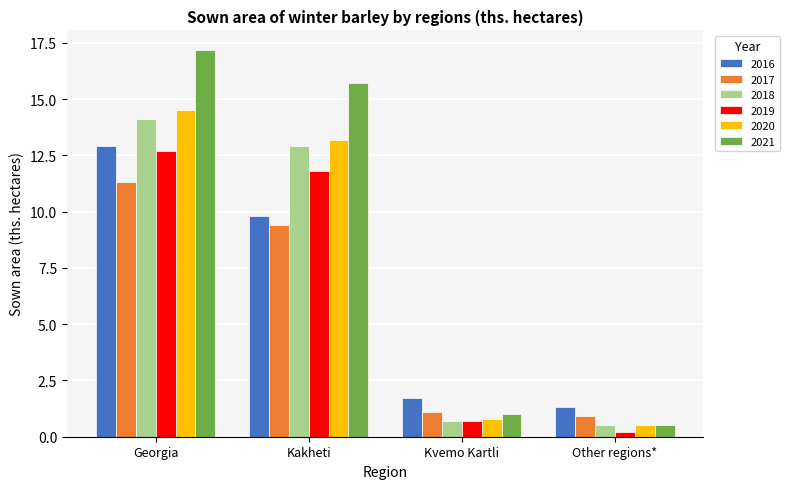

What is the spread (max minus min) of values at Other regions*?

1.1